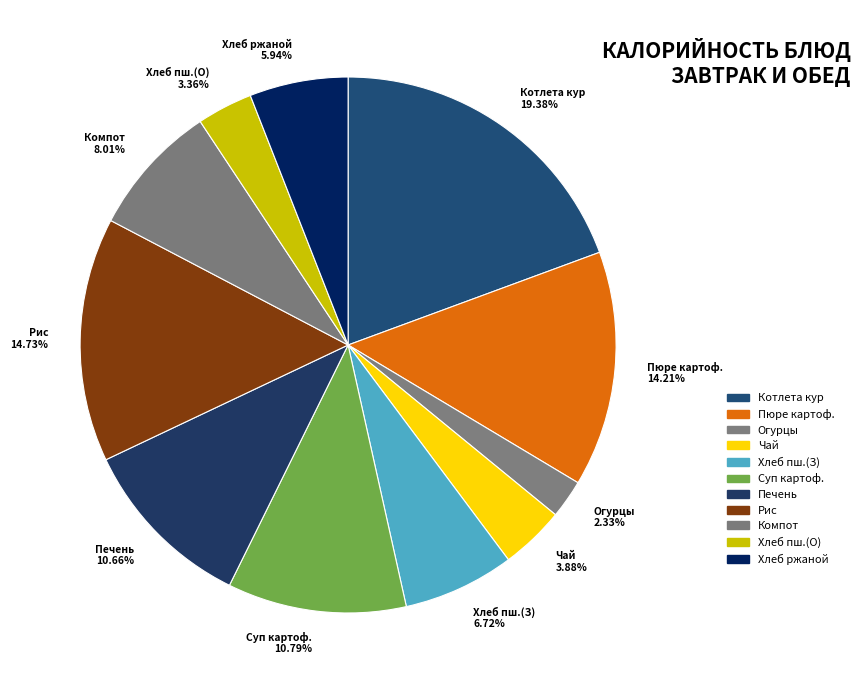

Do Котлета кур and Чай together represent more than half of the pie?

No